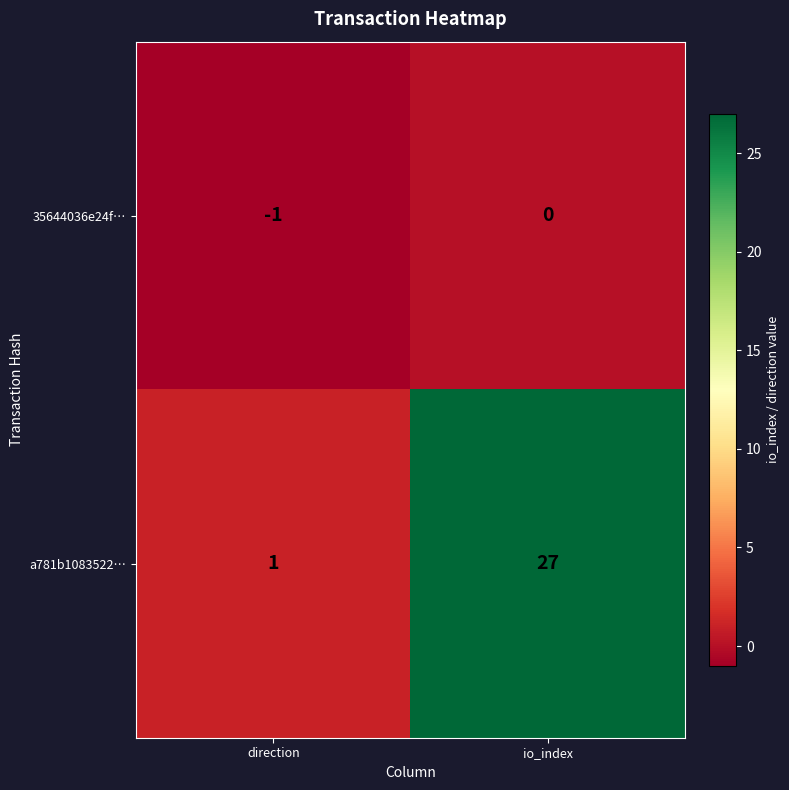

Between direction and io_index, which series saw the biggest shift?

a781b1083522…